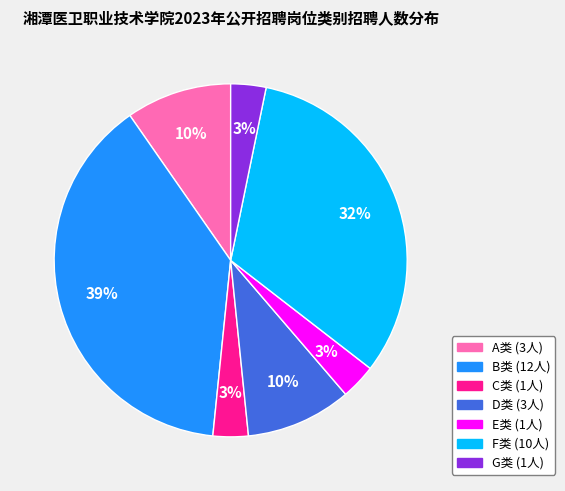

To the nearest percent, what is the average slice percentage?

14%